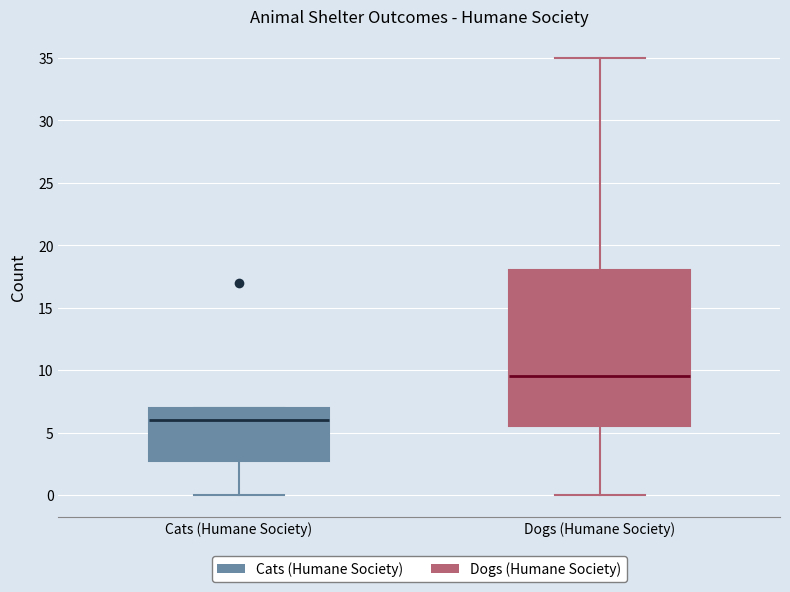

Reading left to right, read every box against the y-axis: the position of its median line, the range the box covers, and the ends of its whiskers. The values are not printed on the chart, so give them approximately, as read against the axis.

Cats (Humane Society): median 6.0, box 3.0 to 7.0, whiskers 0.0 to 7.0
Dogs (Humane Society): median 9.5, box 5.5 to 18.0, whiskers 0.0 to 35.0